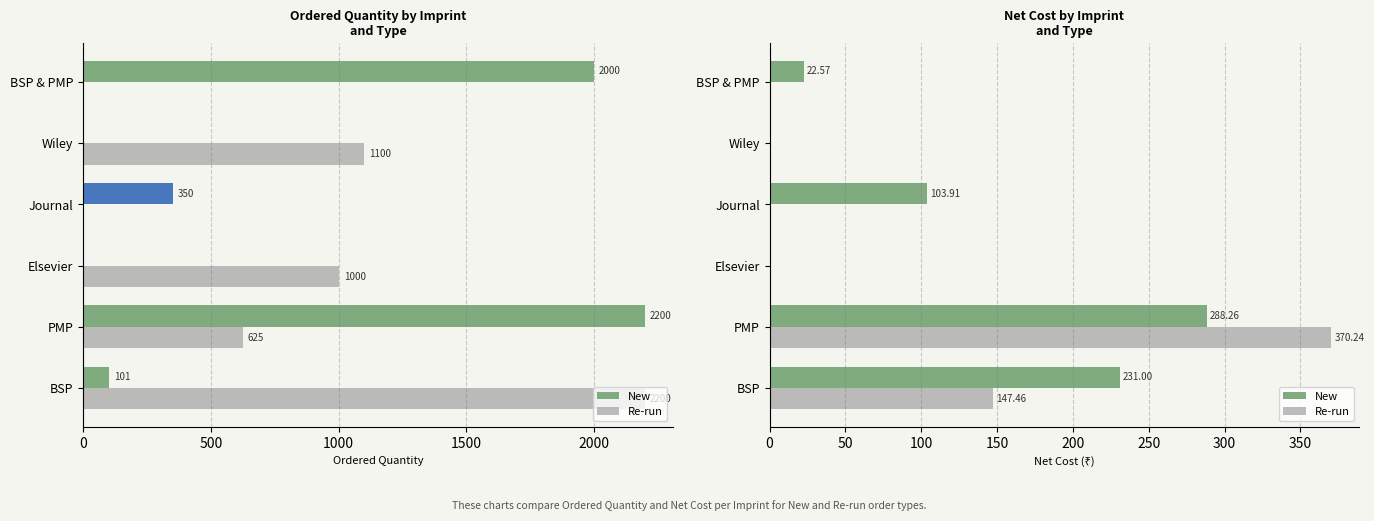

Between Elsevier and Journal, which is larger?

Journal